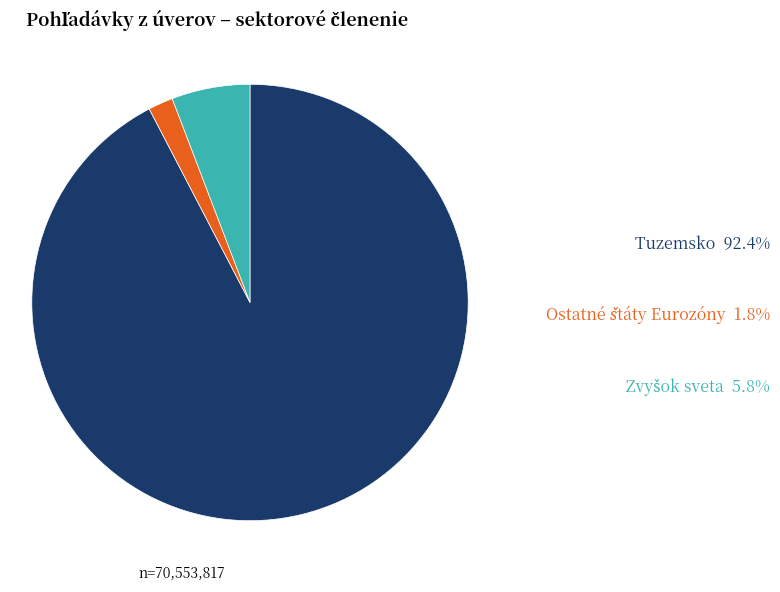

Is there any slice that represents more than half of the pie?

Yes